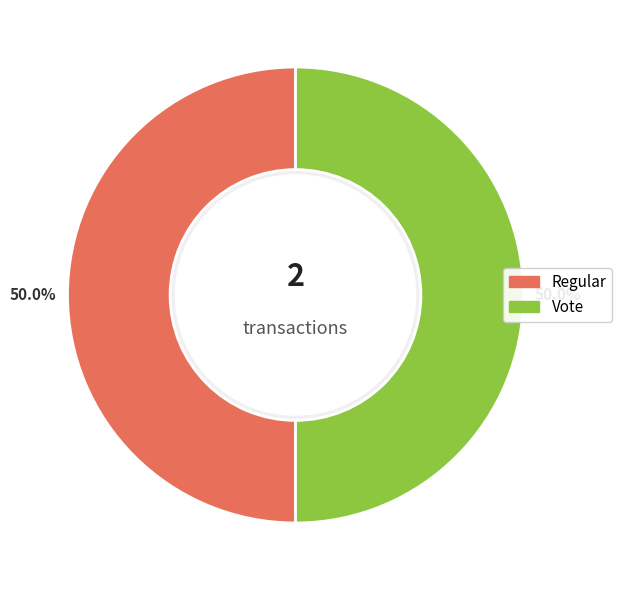

To the nearest percent, what portion does Regular represent?

50%